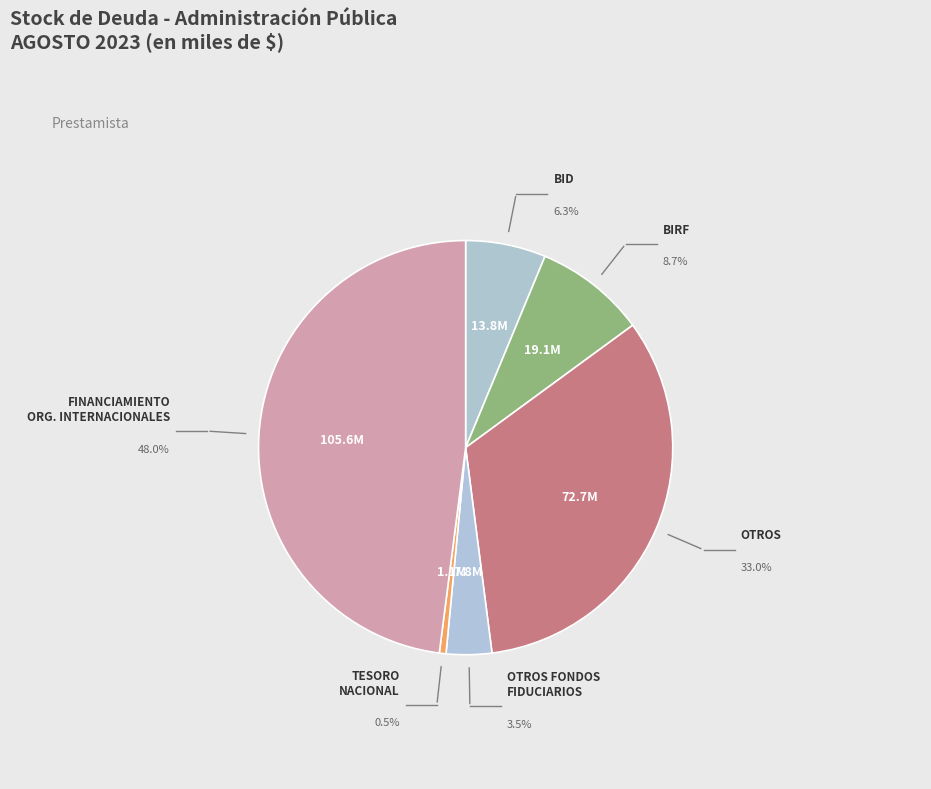

To the nearest percent, what percentage of the pie is FINANCIAMIENTO DE ORGANISMOS INTERNACIONALES?

48%